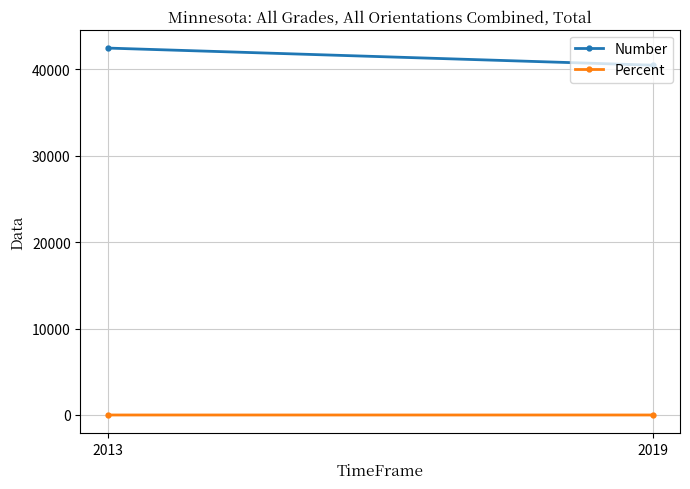

What is the spread (max minus min) of values at 2019?

40448.5